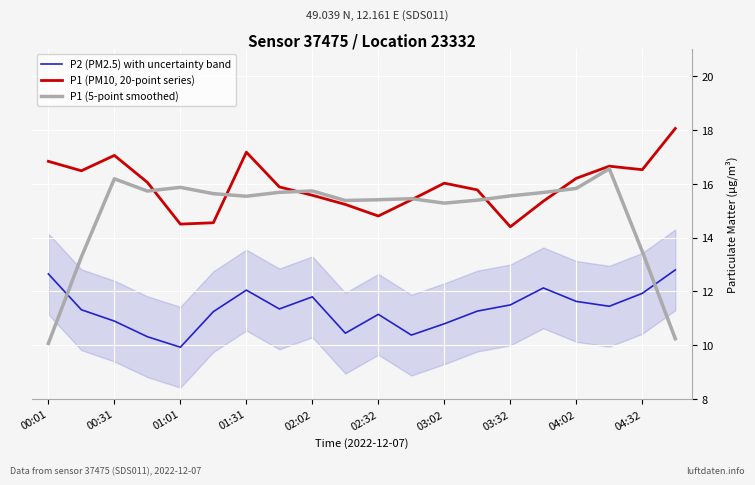

Is it true that P1 (PM10, 20-point series) equals 15.6 at 02:02?

True